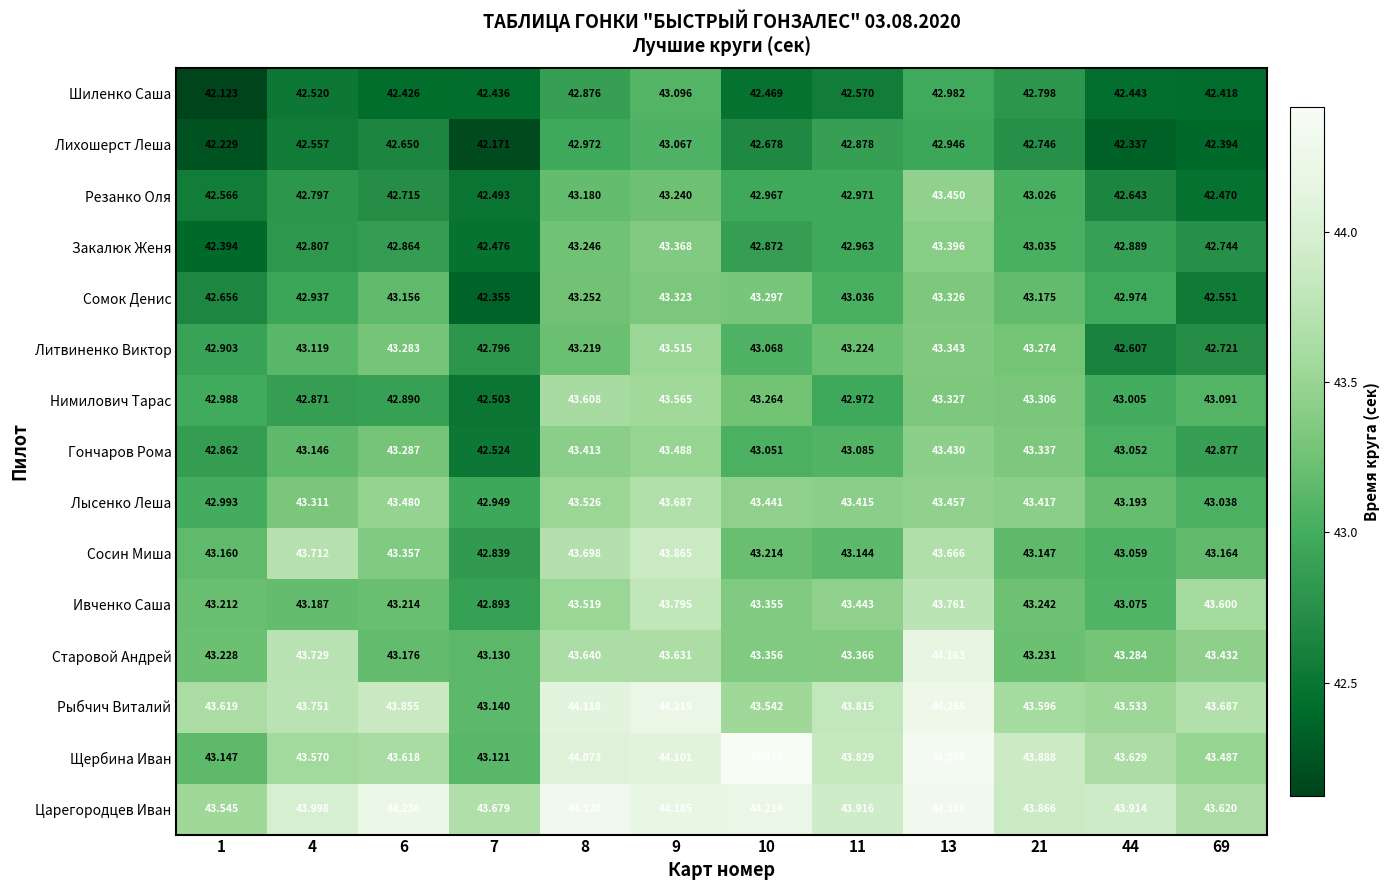

Which series has the largest range (max minus min)?

Щербина Иван